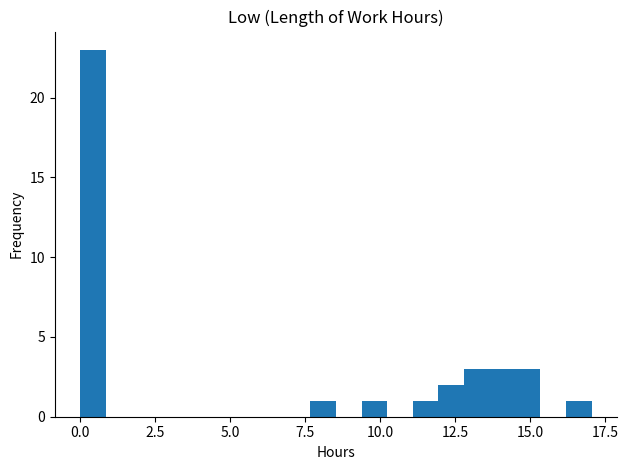

Read against the x-axis, roughly where is the centre of the tallest bar?

0.5